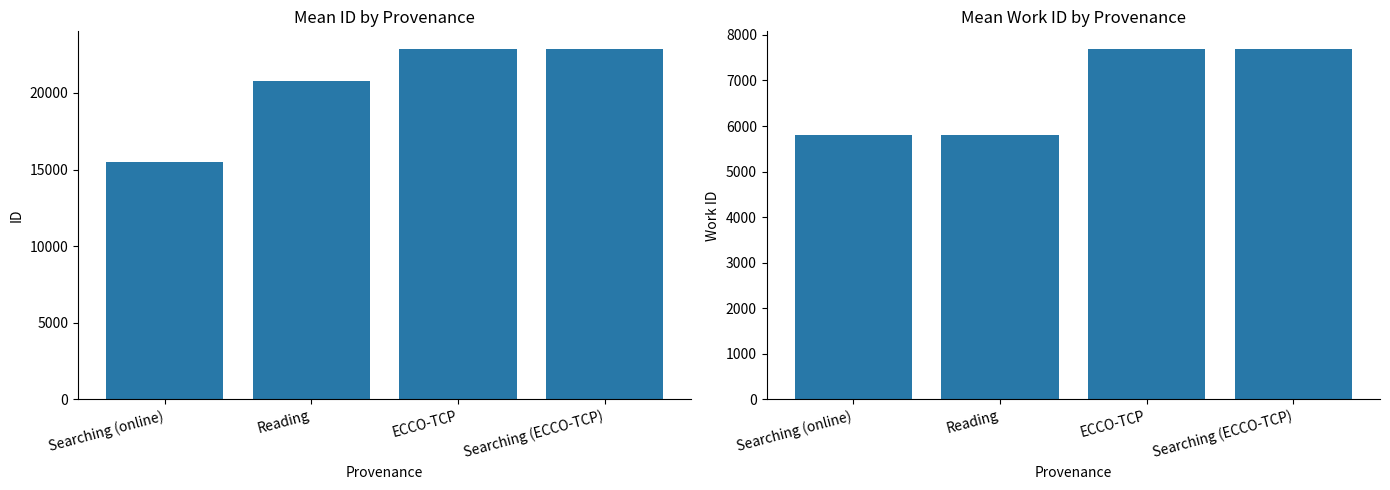

What is the highest value of the id series?

22882